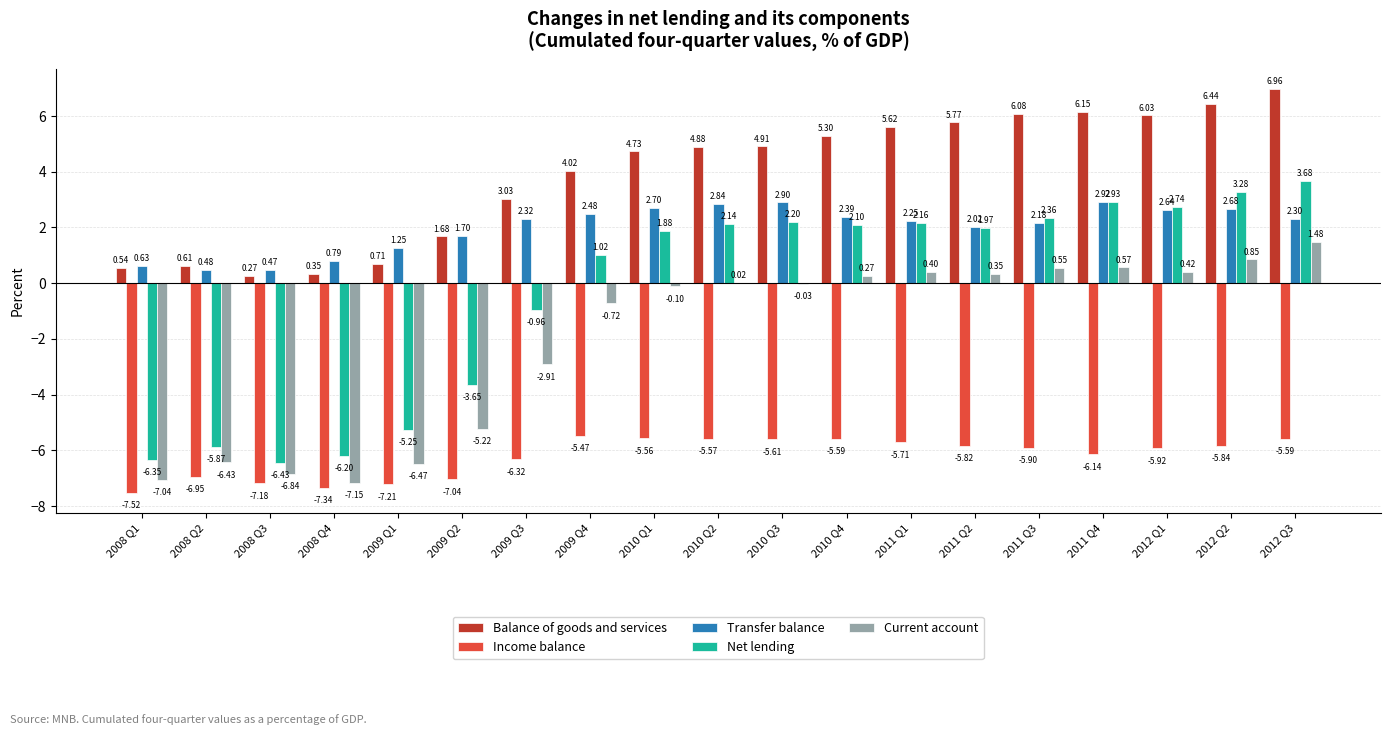

What is the total value across all series at 2010 Q2?

4.3